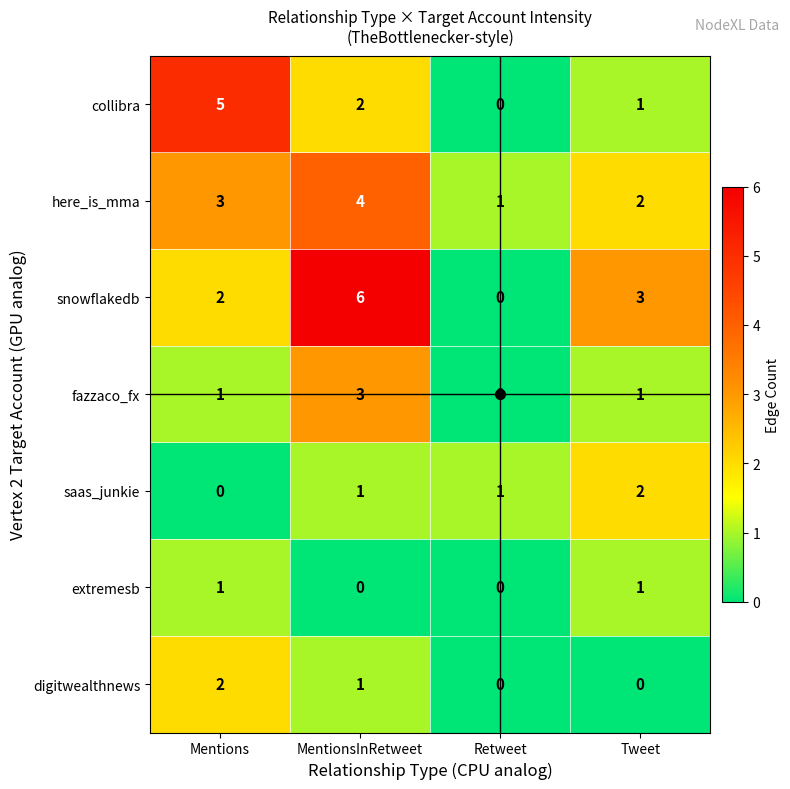

How many data points does each series have?

4